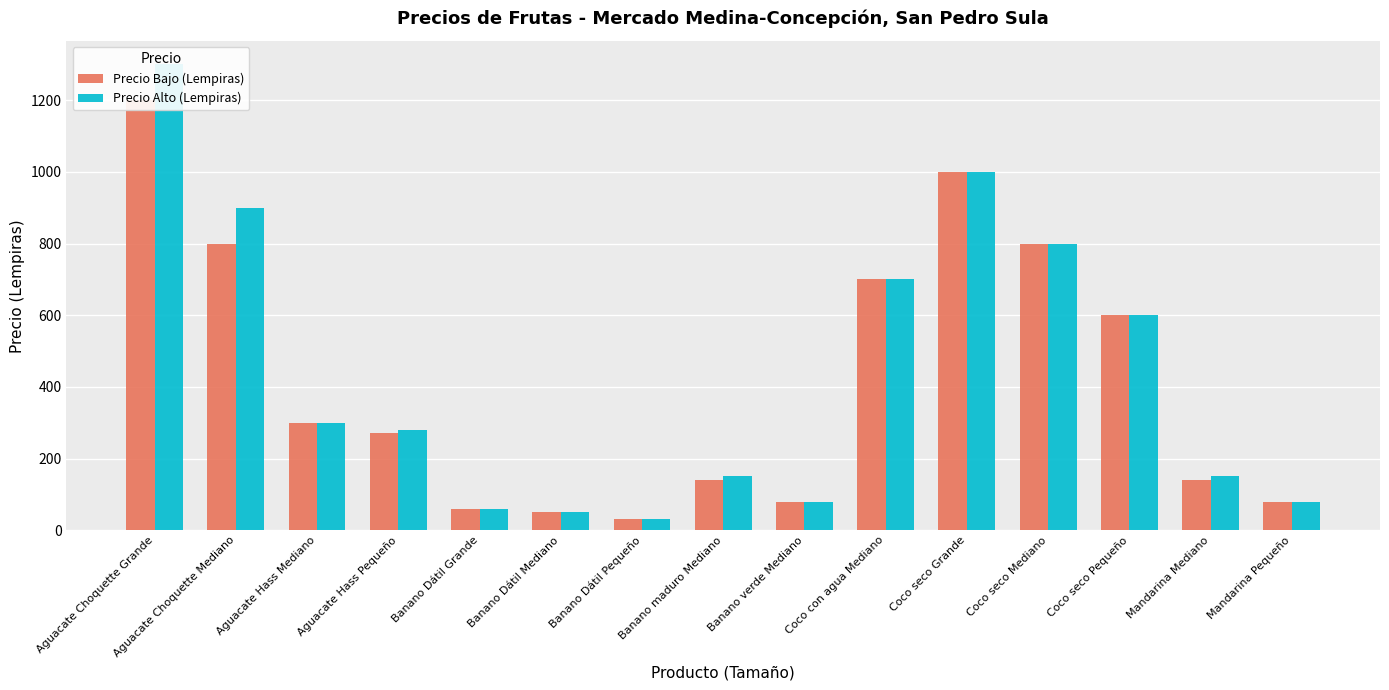

Count the number of categories in the chart.

15